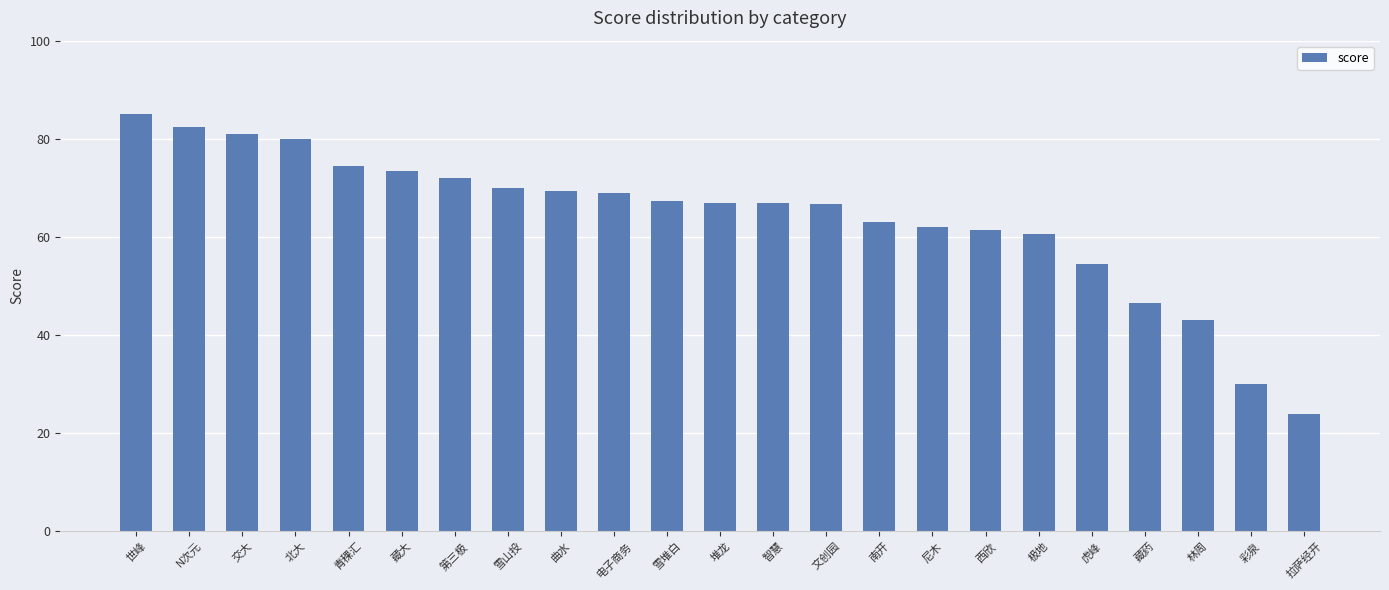

What is the difference between the maximum and minimum values?

61.1